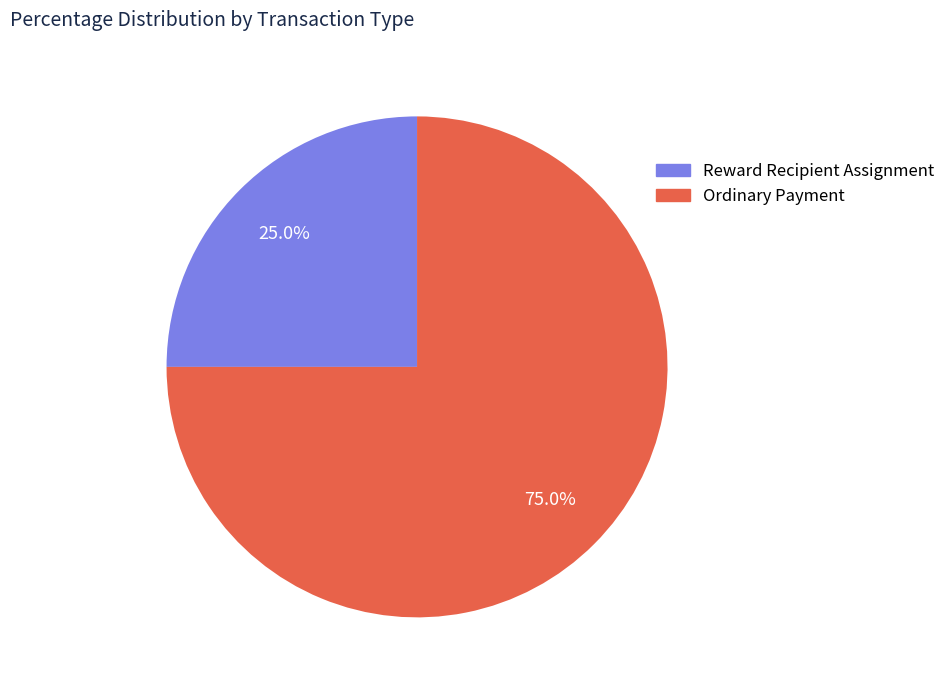

Is it true that Ordinary Payment is 75% of the pie?

True